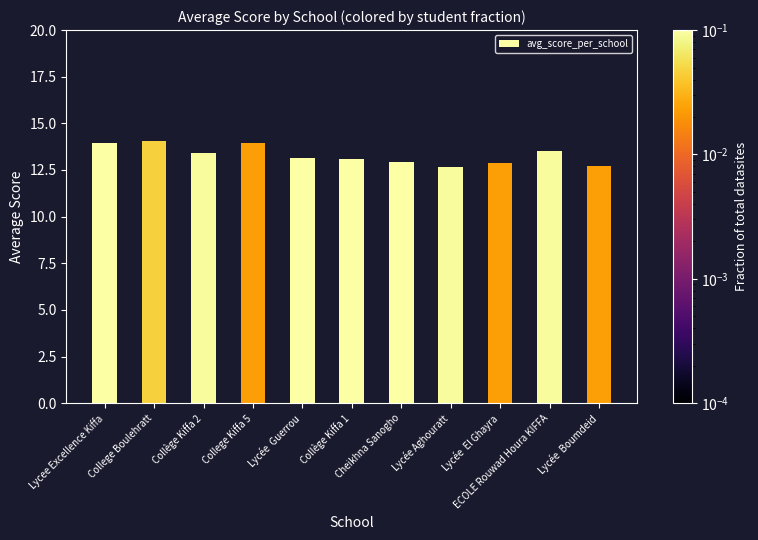

What is the sum of the values at Lycée  Guerrou and College Boulehratt?

27.2